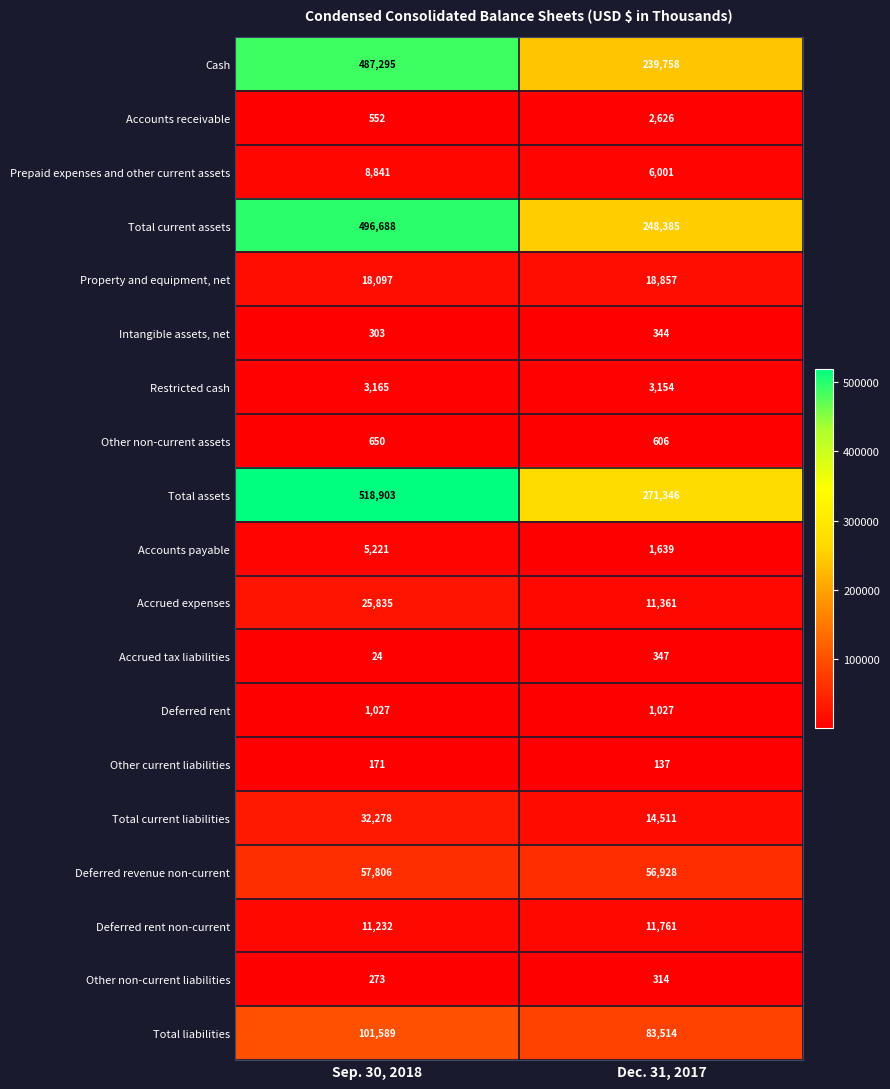

Read the Cash value at Sep. 30, 2018, to the nearest 10.

487300